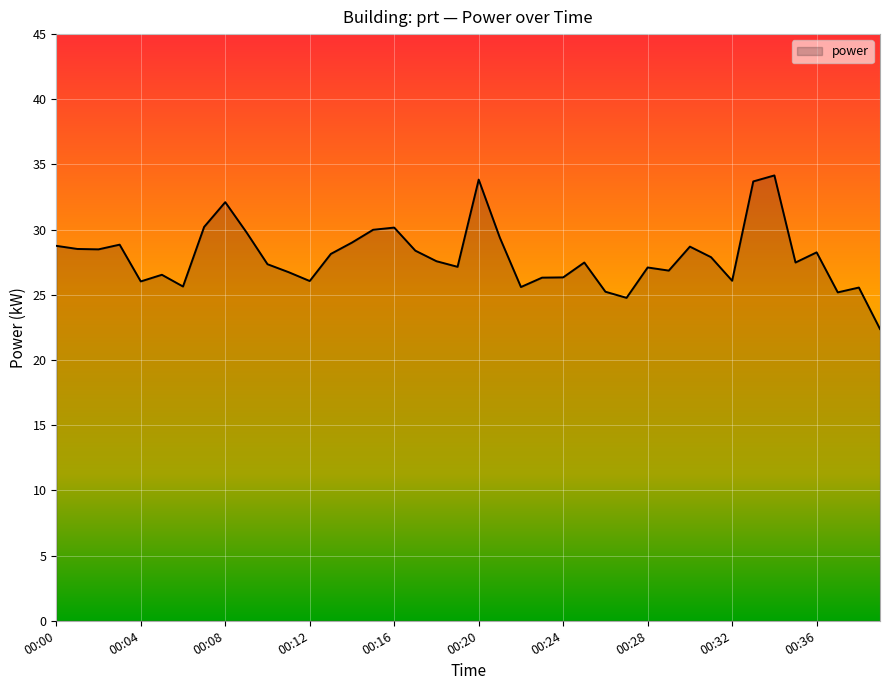

What is the smallest value displayed?

22.4